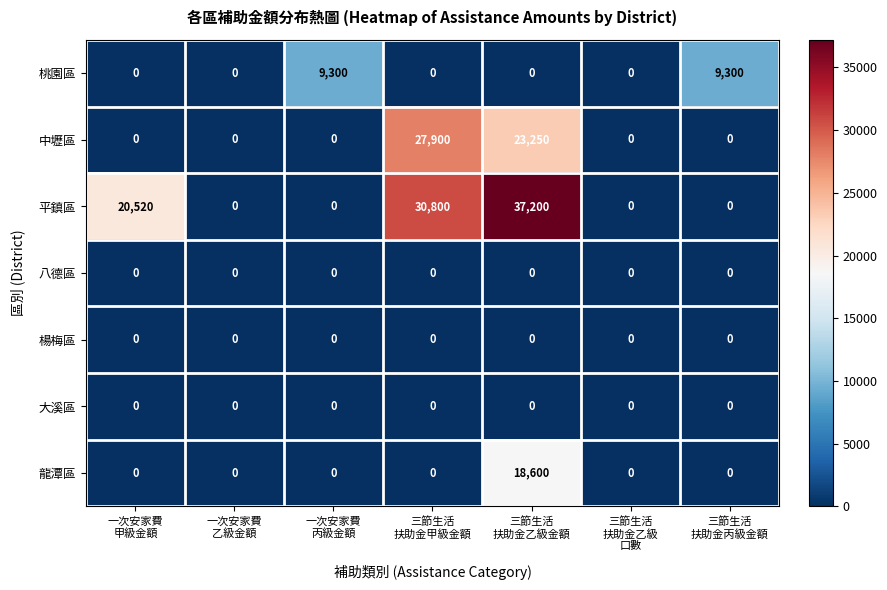

What is the sum of all 平鎮區 values?

88520